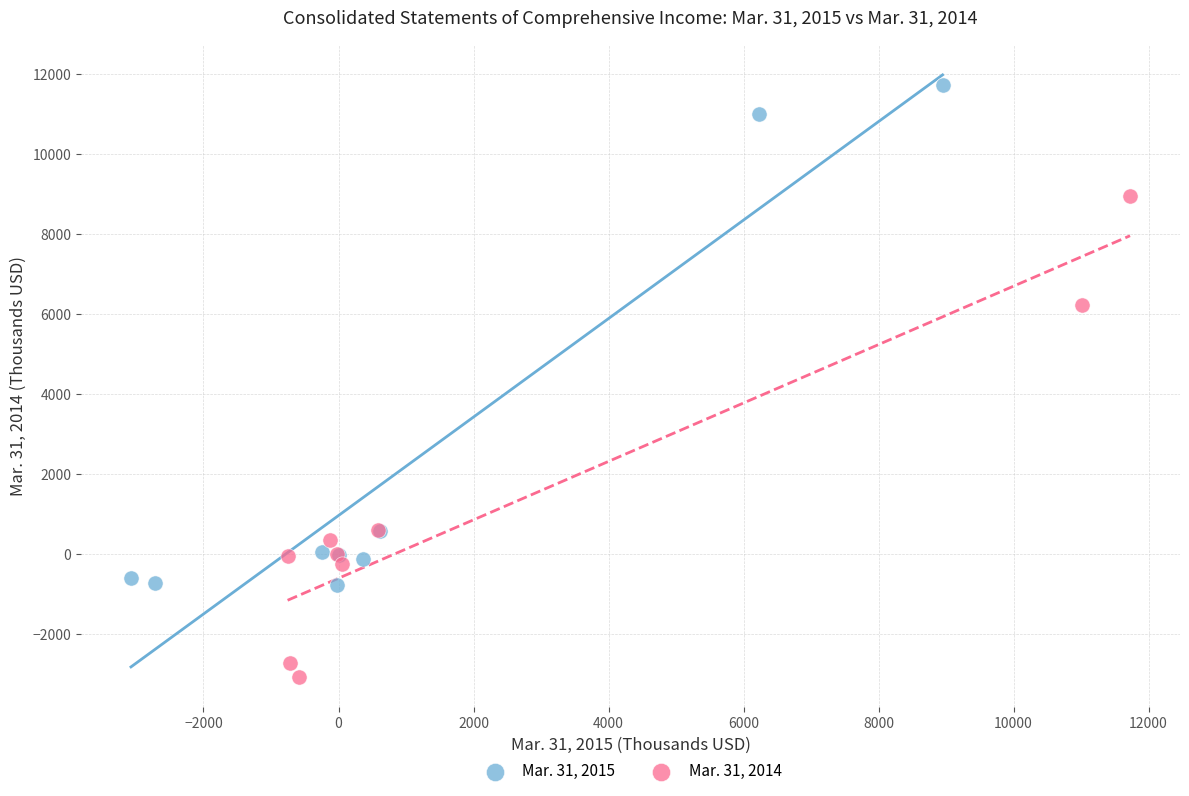

Which series has the widest spread of Y values?

Mar. 31, 2015